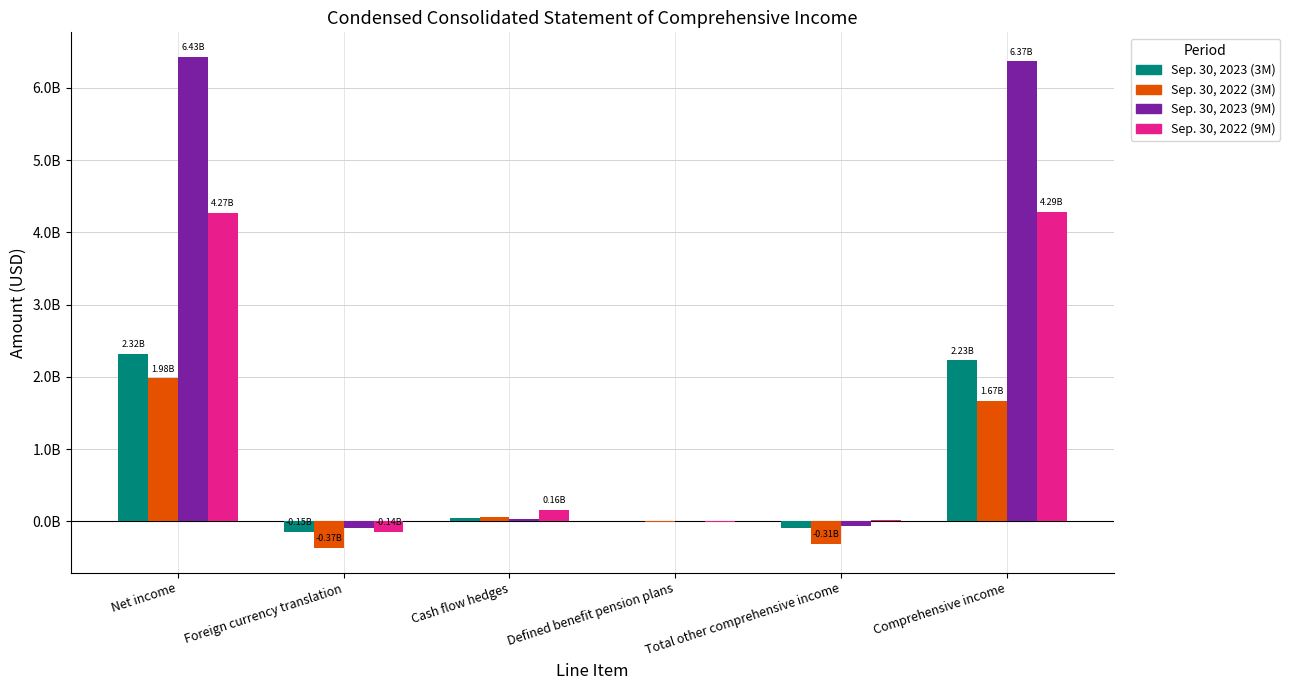

What is the sum of the Sep. 30, 2022 (9M) values at Comprehensive income and Defined benefit pension plans?

4281300000